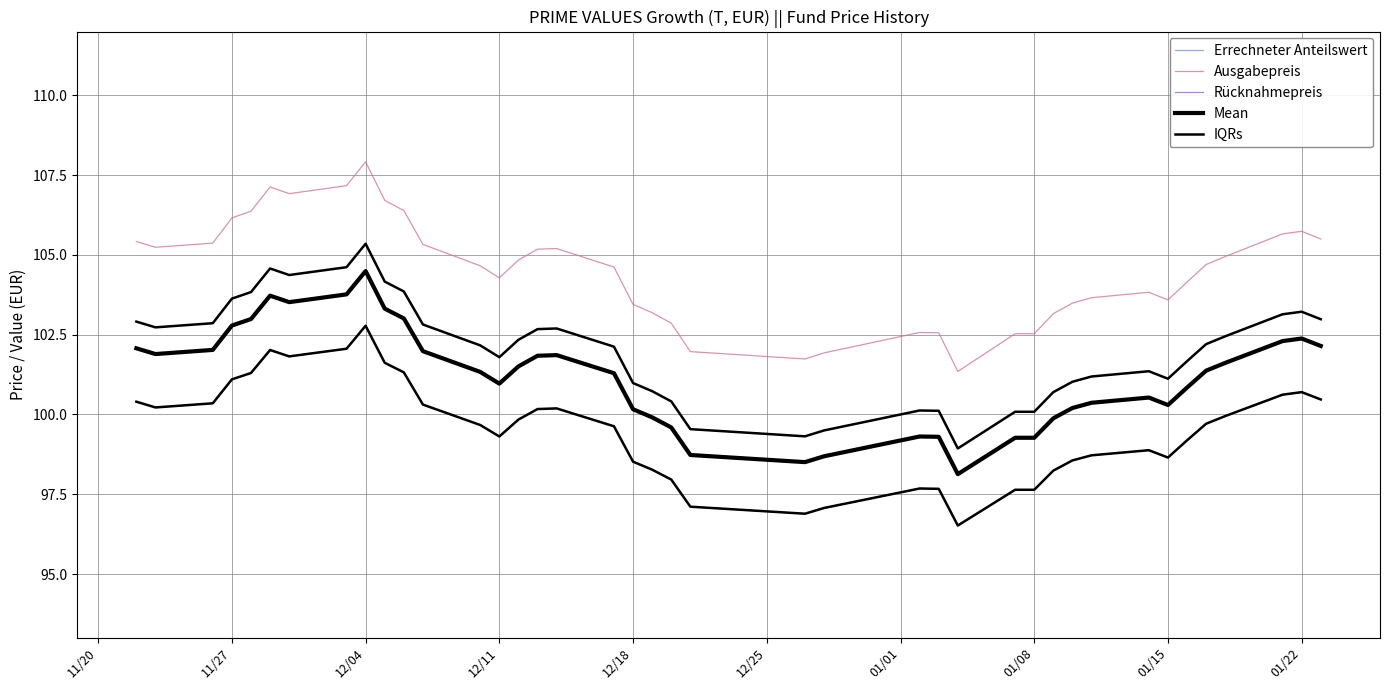

What is the value of the Rücknahmepreis point at the 29th from the left?

97.6